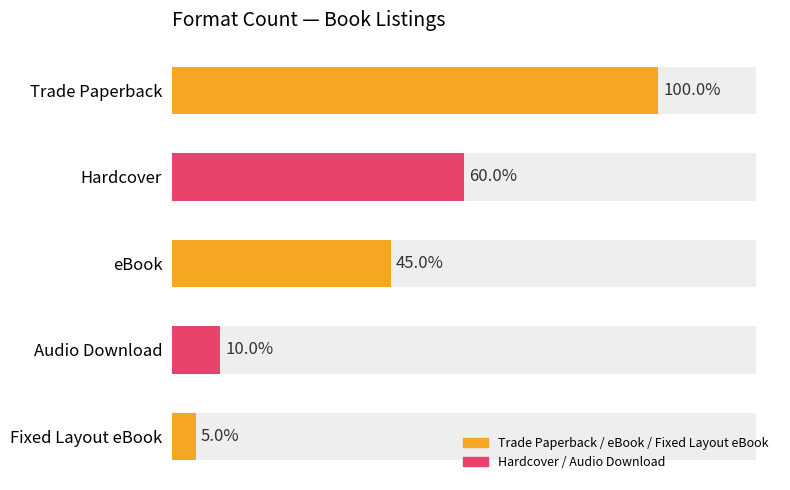

Rank the categories by value from highest to lowest.

0, 1, 2, 3, 4